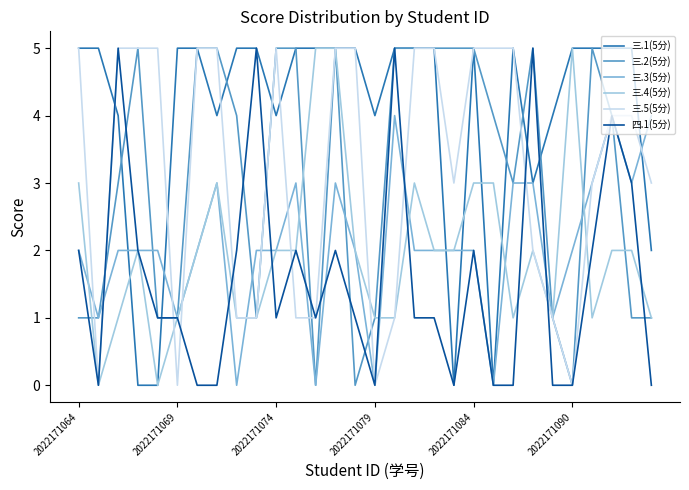

Which series has the largest total across all categories?

三.1(5分)